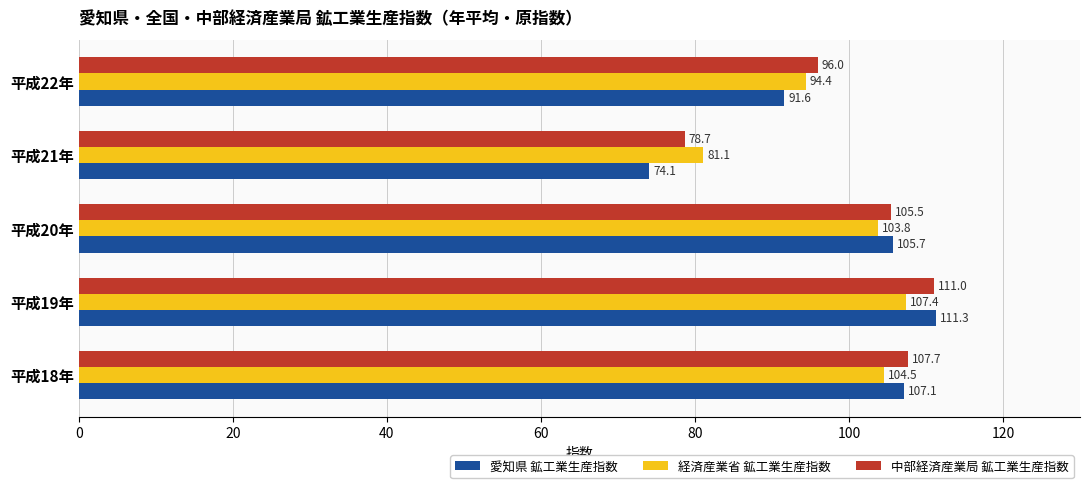

Rank the categories by 経済産業省 鉱工業生産指数 value from lowest to highest.

平成21年, 平成22年, 平成20年, 平成18年, 平成19年